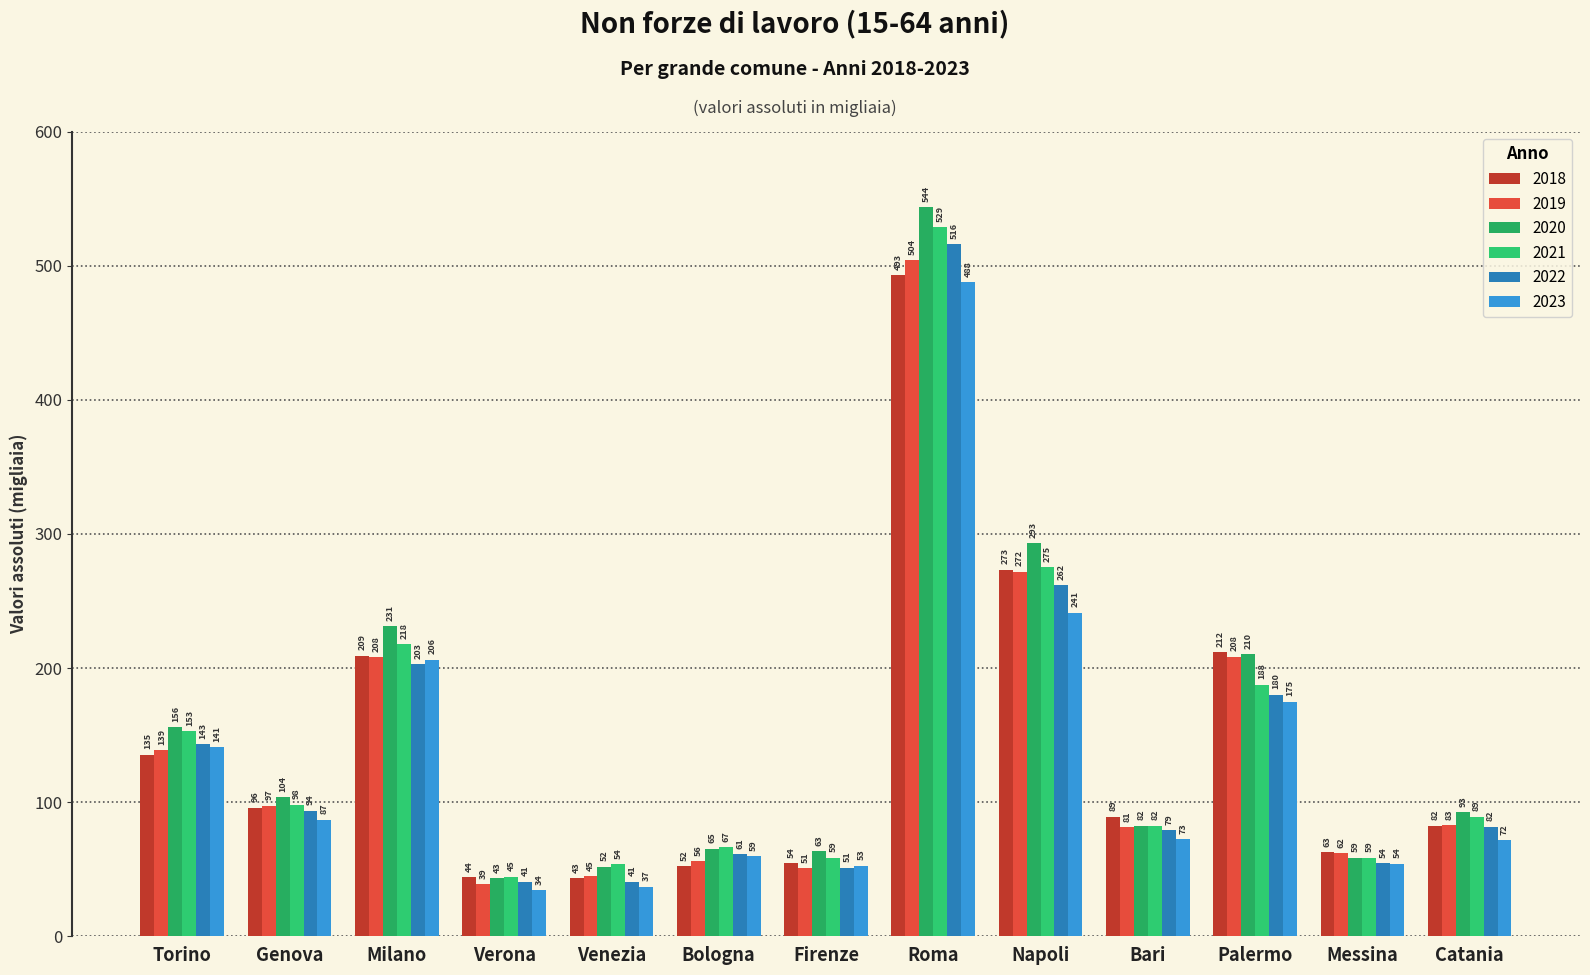

The value of 2020 at Genova is 137.9. True or false?

False